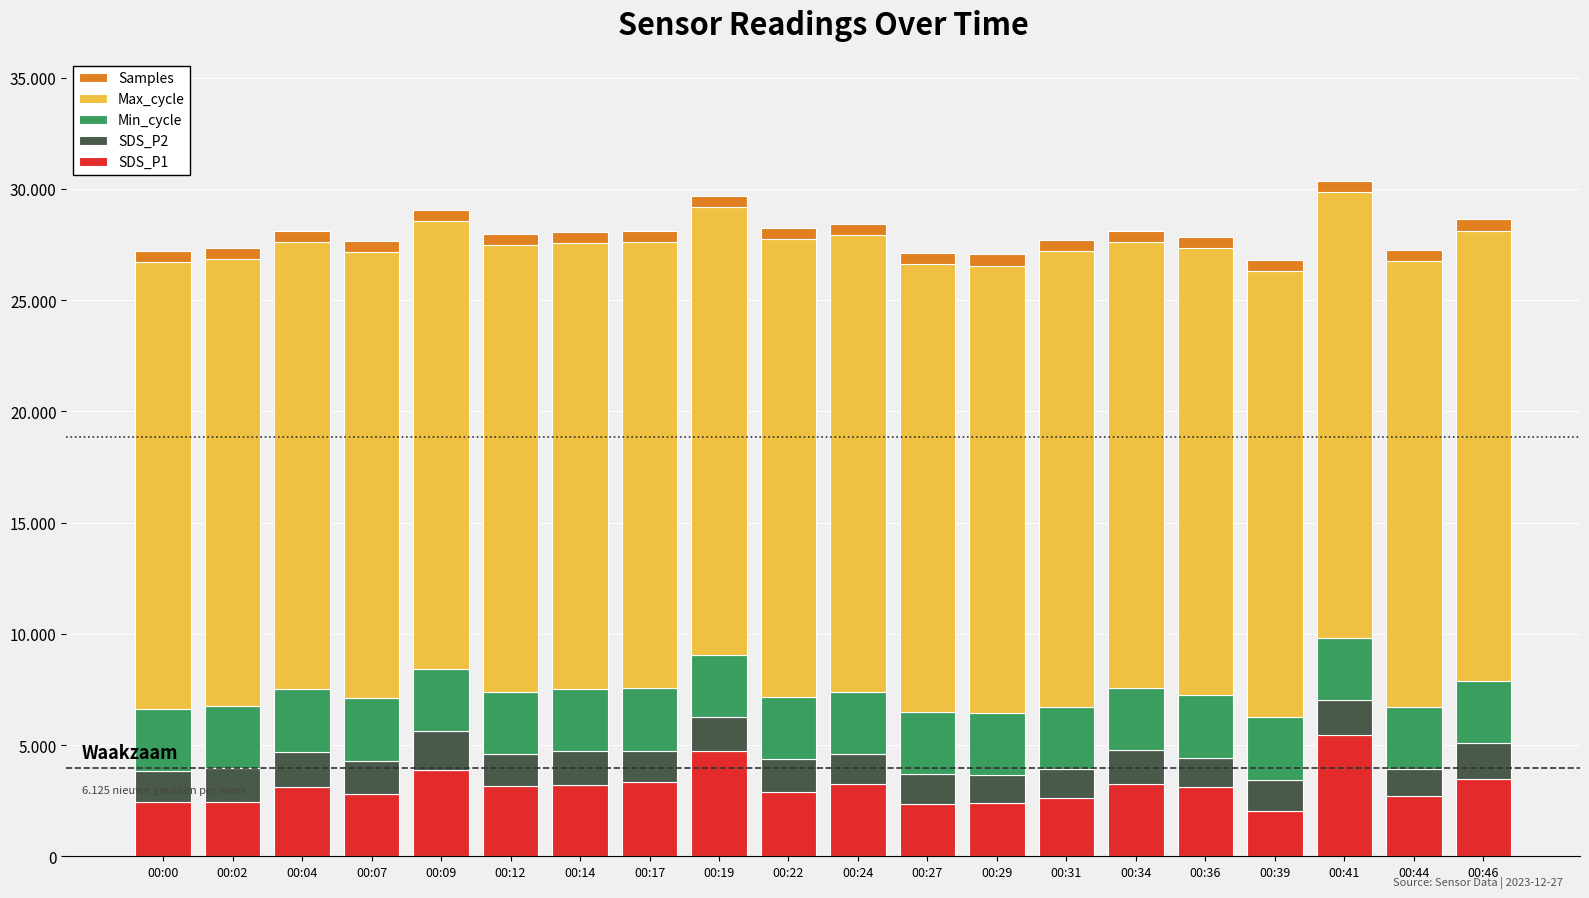

What are all the series names shown in the legend?

Samples, Max_cycle, Min_cycle, SDS_P2, SDS_P1